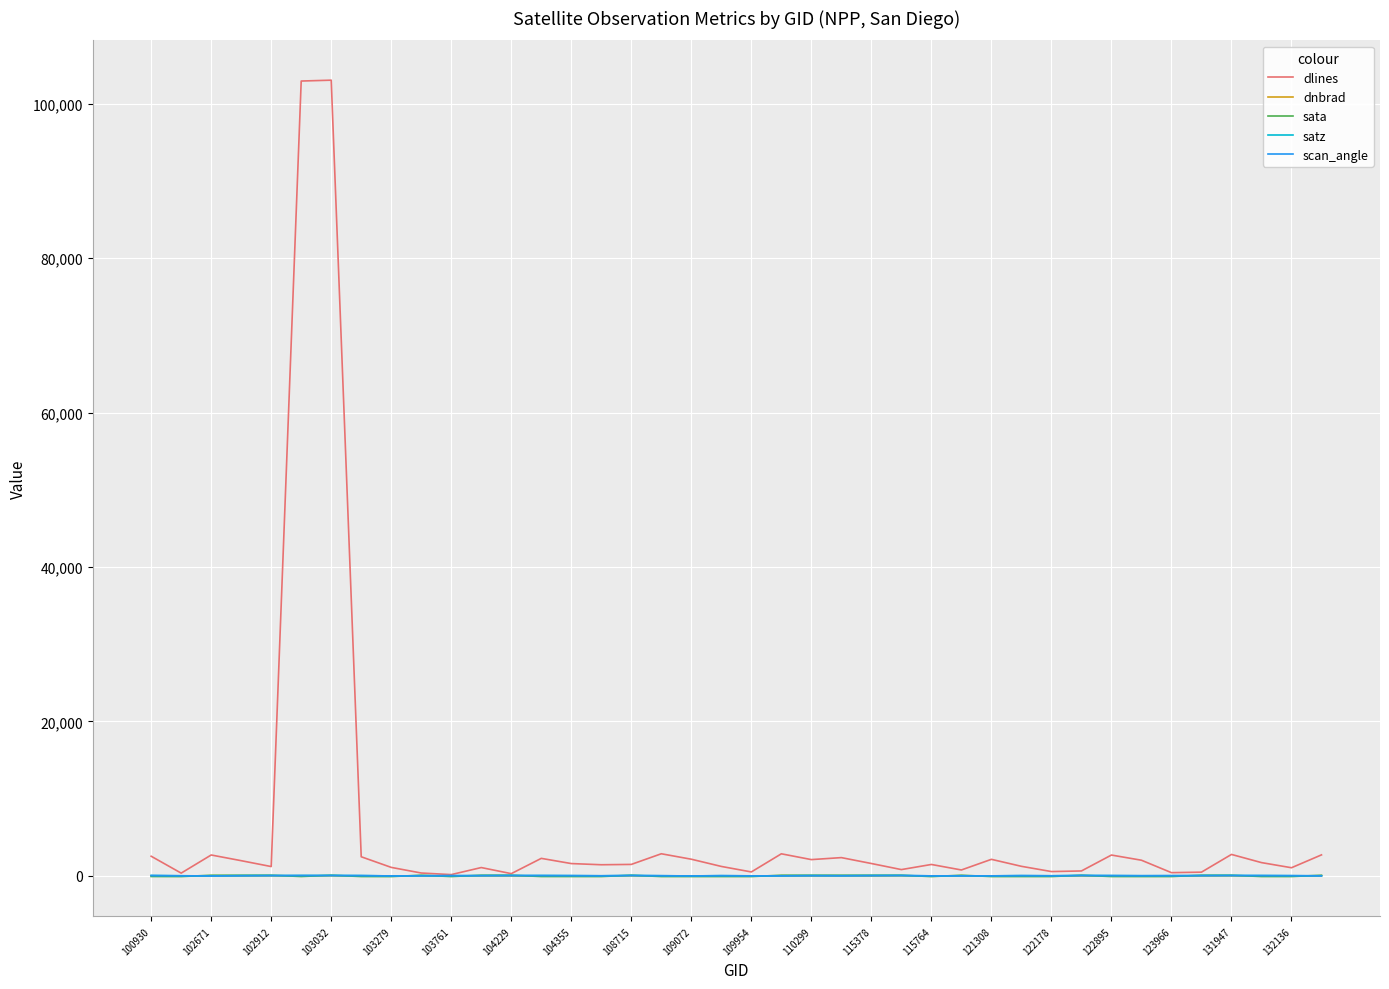

Which series has the largest total across all categories?

dlines